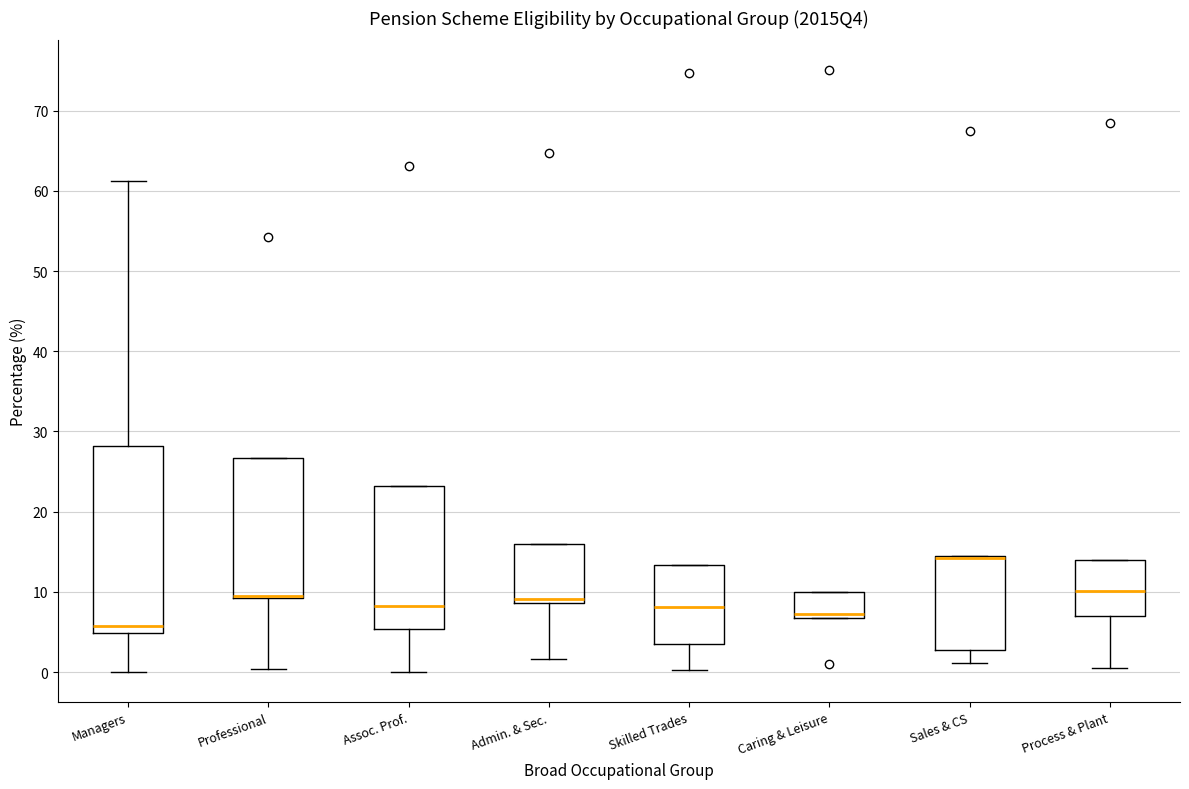

Which box is the tallest, from its lower edge to its upper edge?

Managers